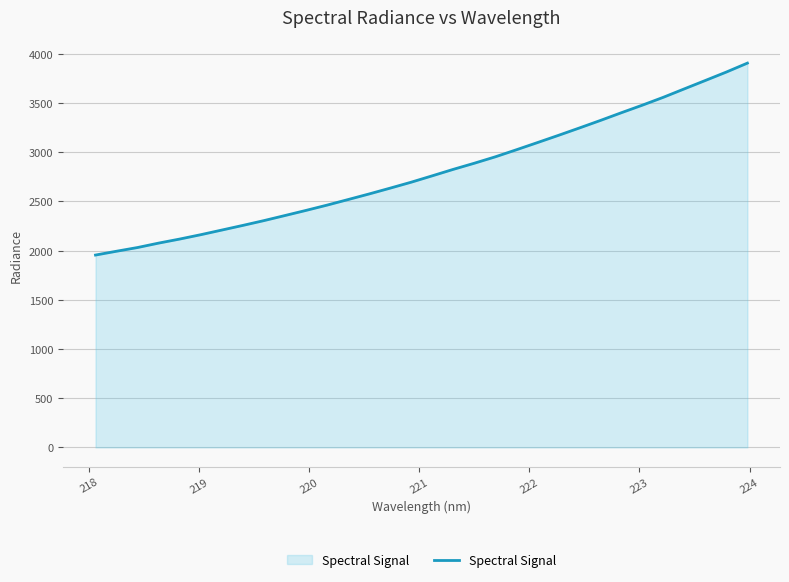

What is the smallest value displayed?

1954.4